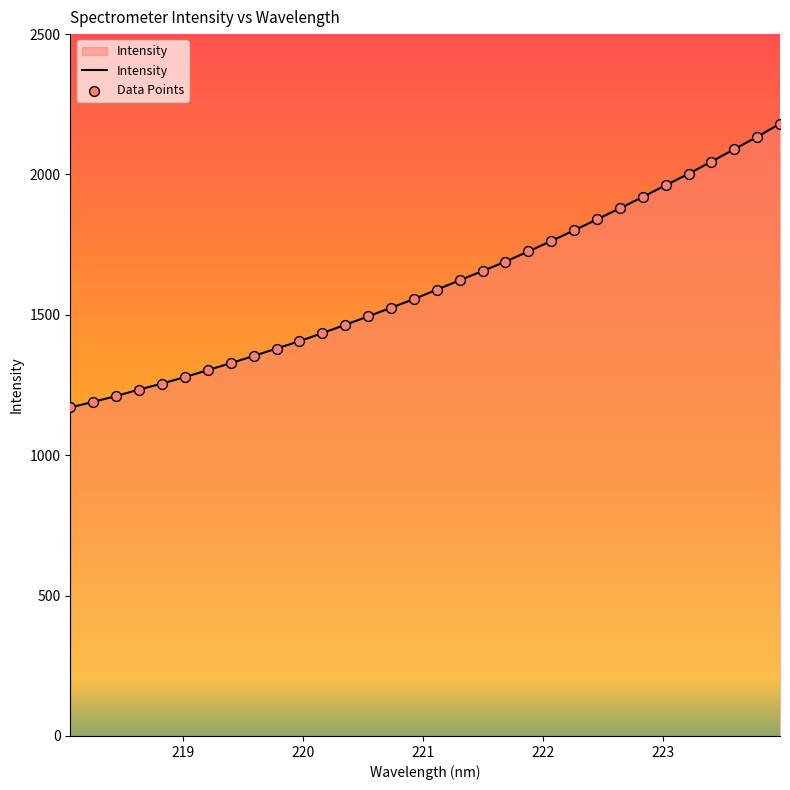

What is the minimum value shown in the chart?

1170.1